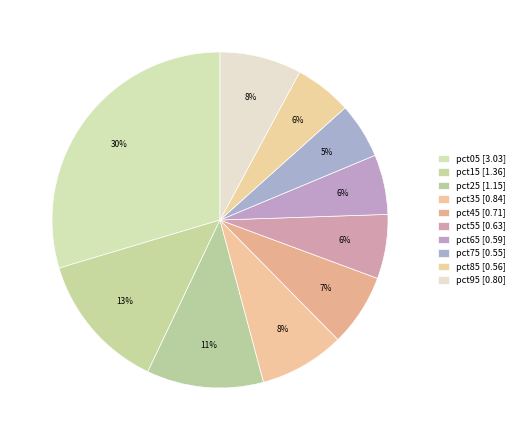

To the nearest percent, what portion does pct35 represent?

8%